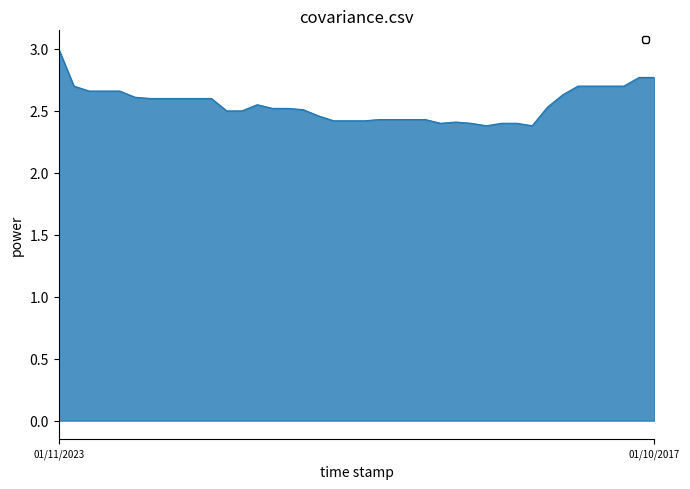

What is the minimum value shown in the chart?

2.4